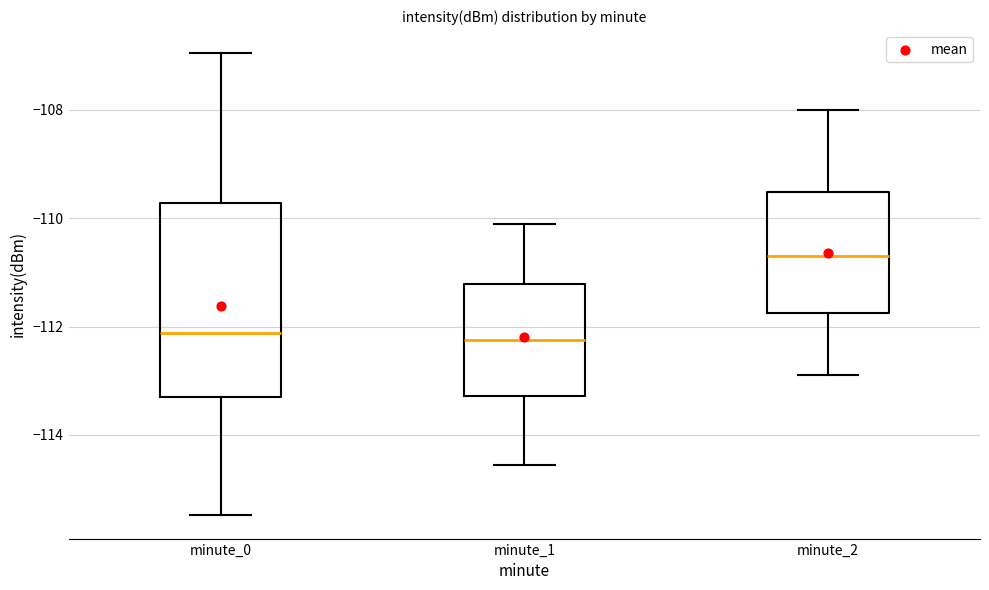

Reading left to right, read every box against the y-axis: the position of its median line, the range the box covers, and the ends of its whiskers. The values are not printed on the chart, so give them approximately, as read against the axis.

minute_0: median -112.2, box -113.4 to -109.8, whiskers -115.4 to -107.0
minute_1: median -112.2, box -113.2 to -111.2, whiskers -114.6 to -110.2
minute_2: median -110.6, box -111.8 to -109.6, whiskers -112.8 to -108.0